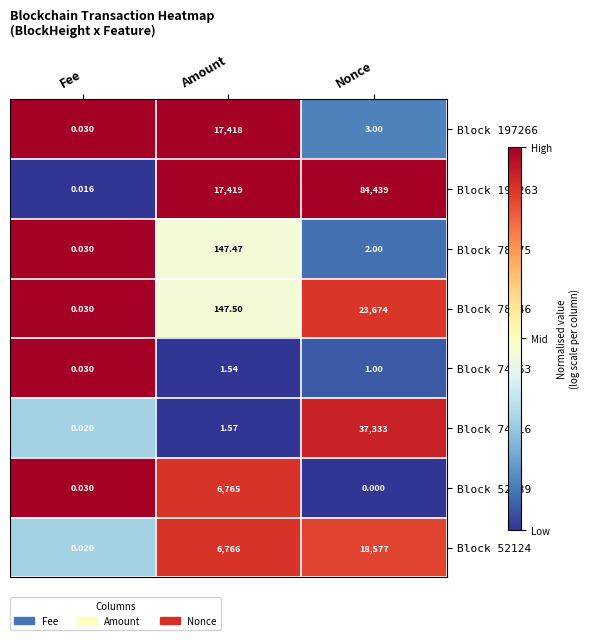

At which category does the chart reach its minimum across all series?

Nonce